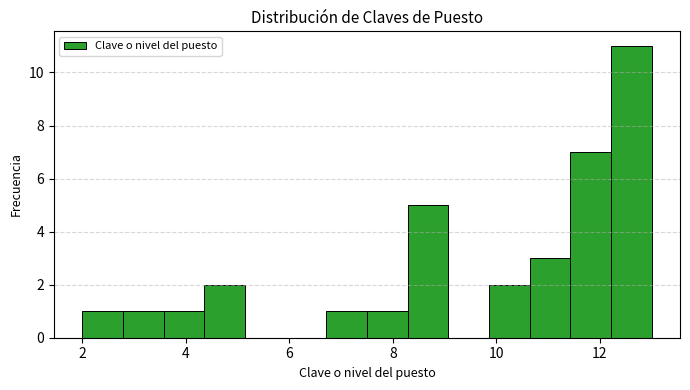

Read against the x-axis, roughly where is the centre of the tallest bar?

12.6